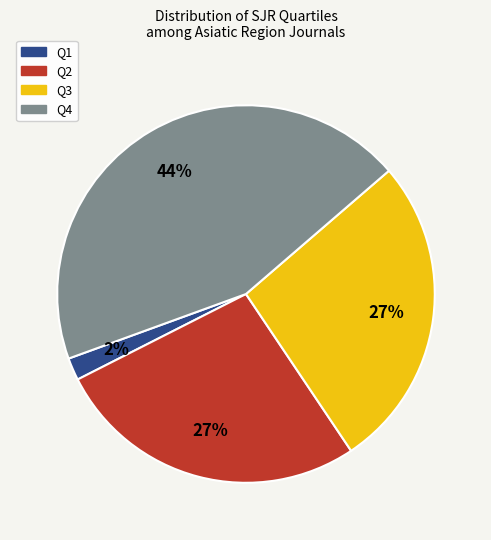

To the nearest percent, what is the difference between the Q3 and Q4 slice percentages?

17%